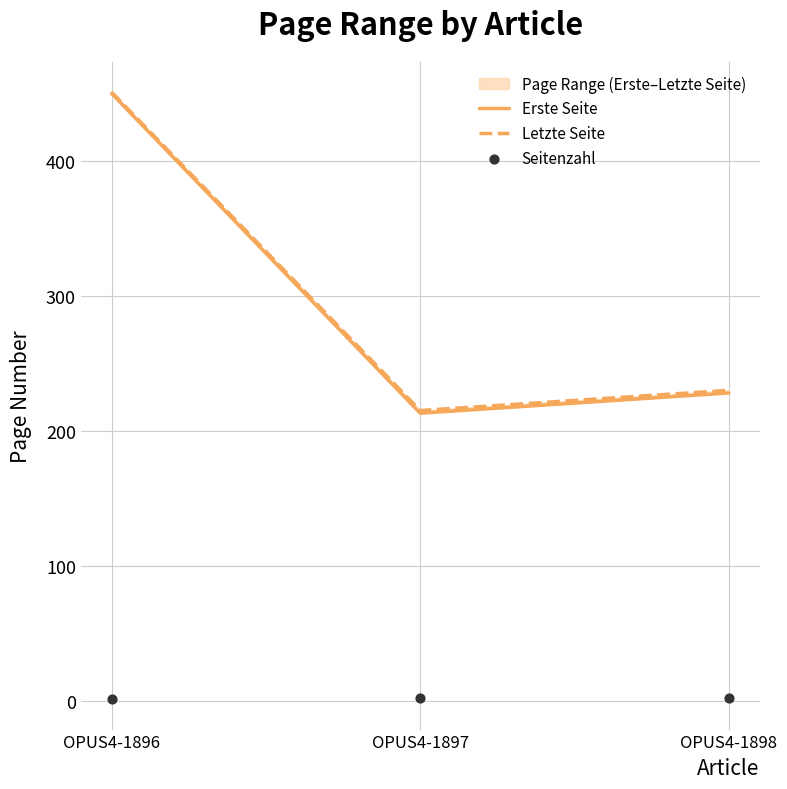

Which series has the largest Y range (max minus min)?

Erste Seite